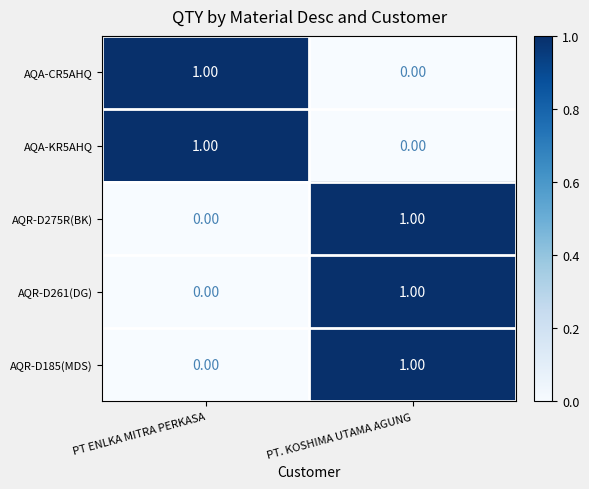

Is the value of AQR-D185(MDS) at PT. KOSHIMA UTAMA AGUNG greater than the value of AQR-D275R(BK) at PT ENLKA MITRA PERKASA?

Yes